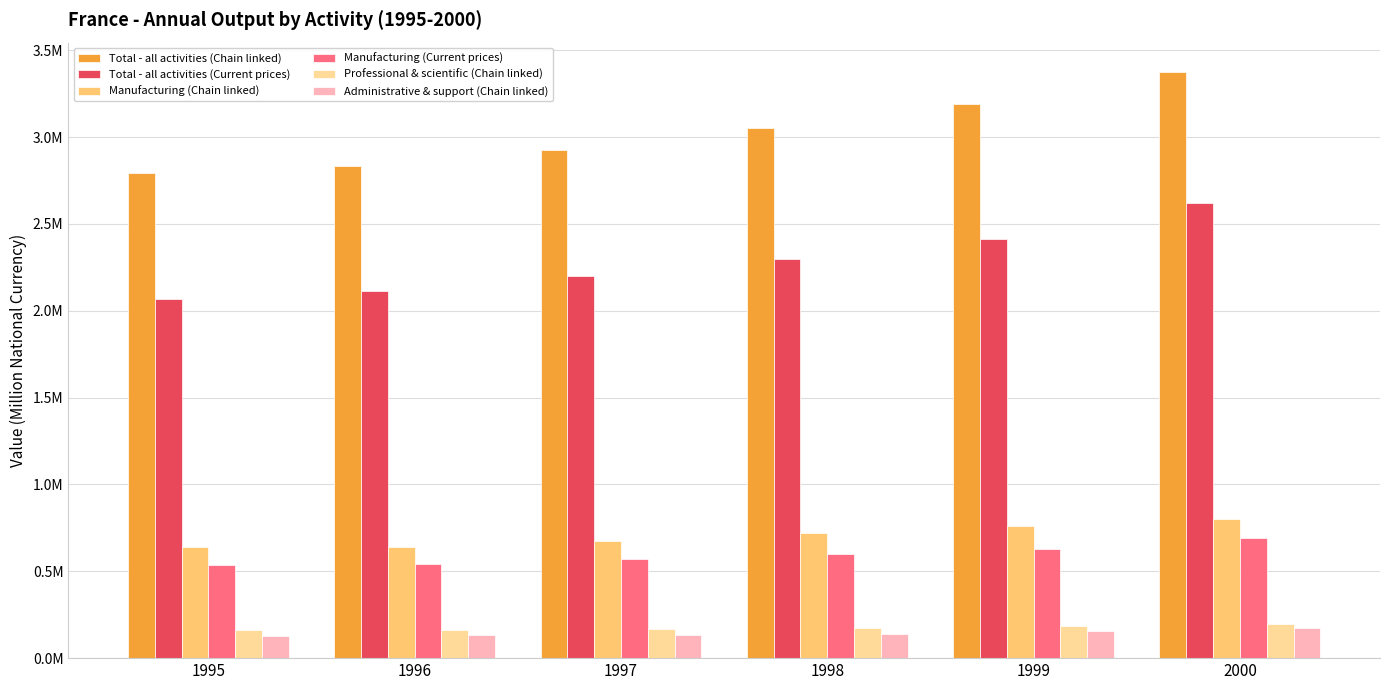

What is the value of the Manufacturing (Chain linked) bar at the 1st from the left?

637057.5